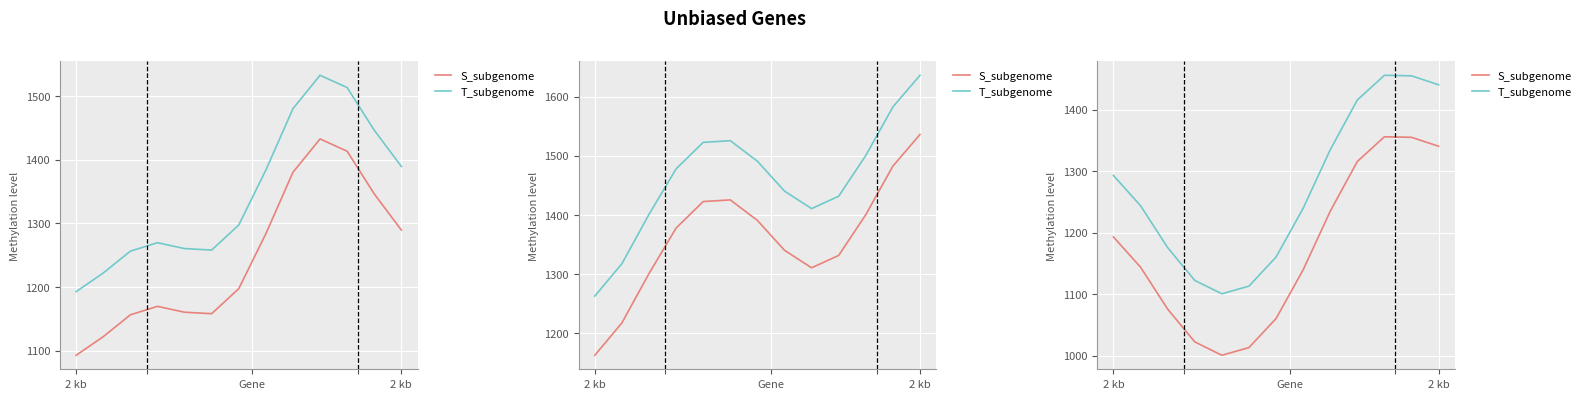

At which category does S_subgenome reach its first local valley?

4